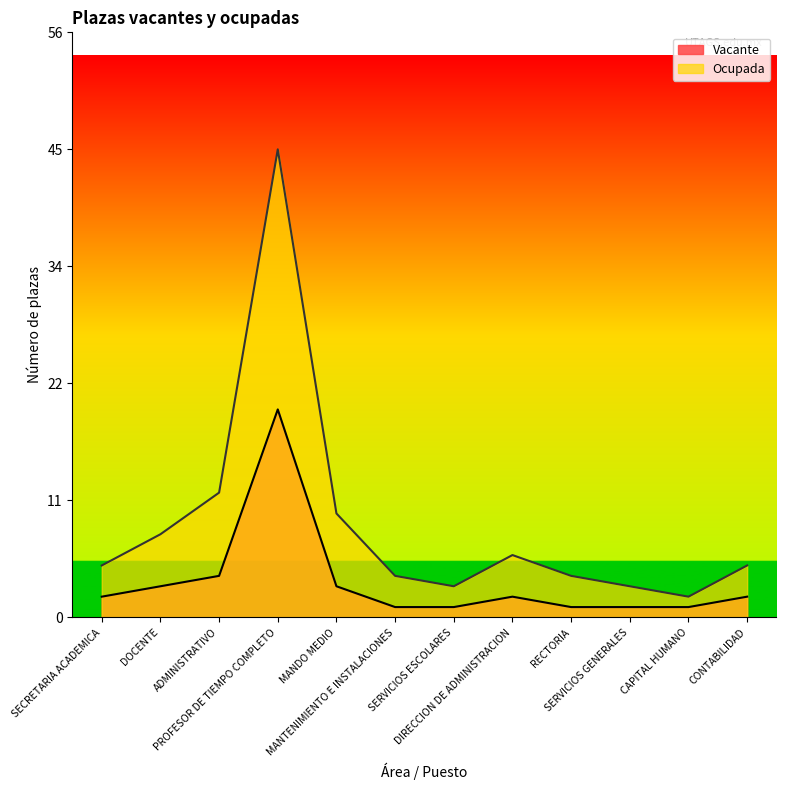

List the labels in order of Vacante value, largest first.

PROFESOR DE TIEMPO COMPLETO, ADMINISTRATIVO, DOCENTE, MANDO MEDIO, SECRETARIA ACADEMICA, DIRECCION DE ADMINISTRACION, CONTABILIDAD, MANTENIMIENTO E INSTALACIONES, SERVICIOS ESCOLARES, RECTORIA, SERVICIOS GENERALES, CAPITAL HUMANO